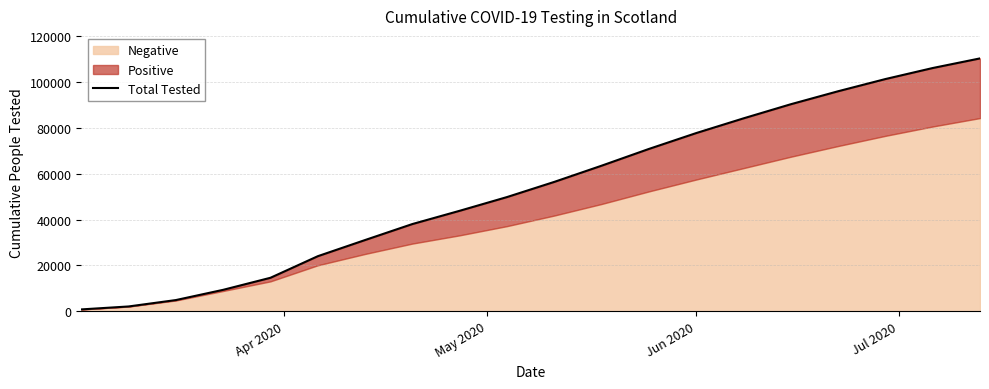

What is the difference between the second highest and minimum values?

105352